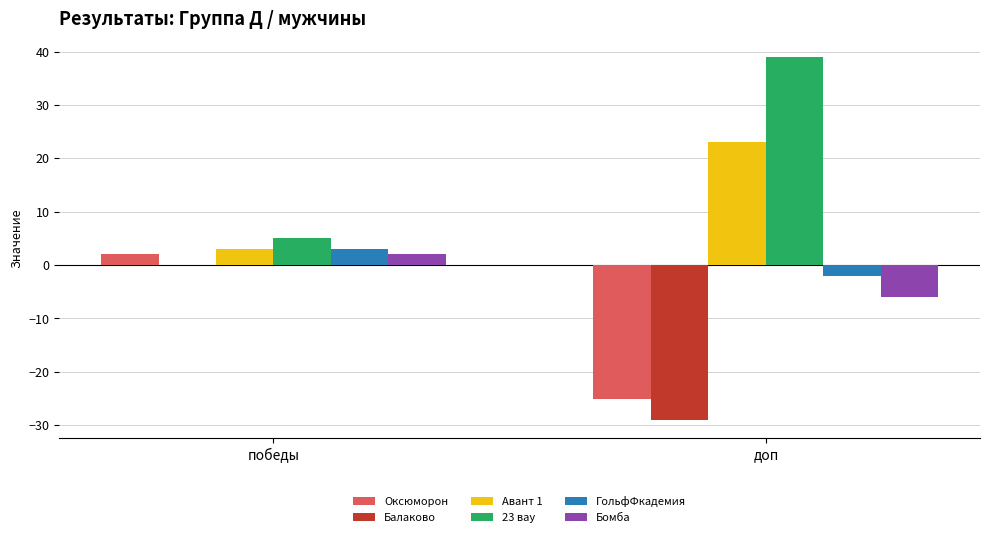

The value of Балаково at доп is -13. True or false?

False